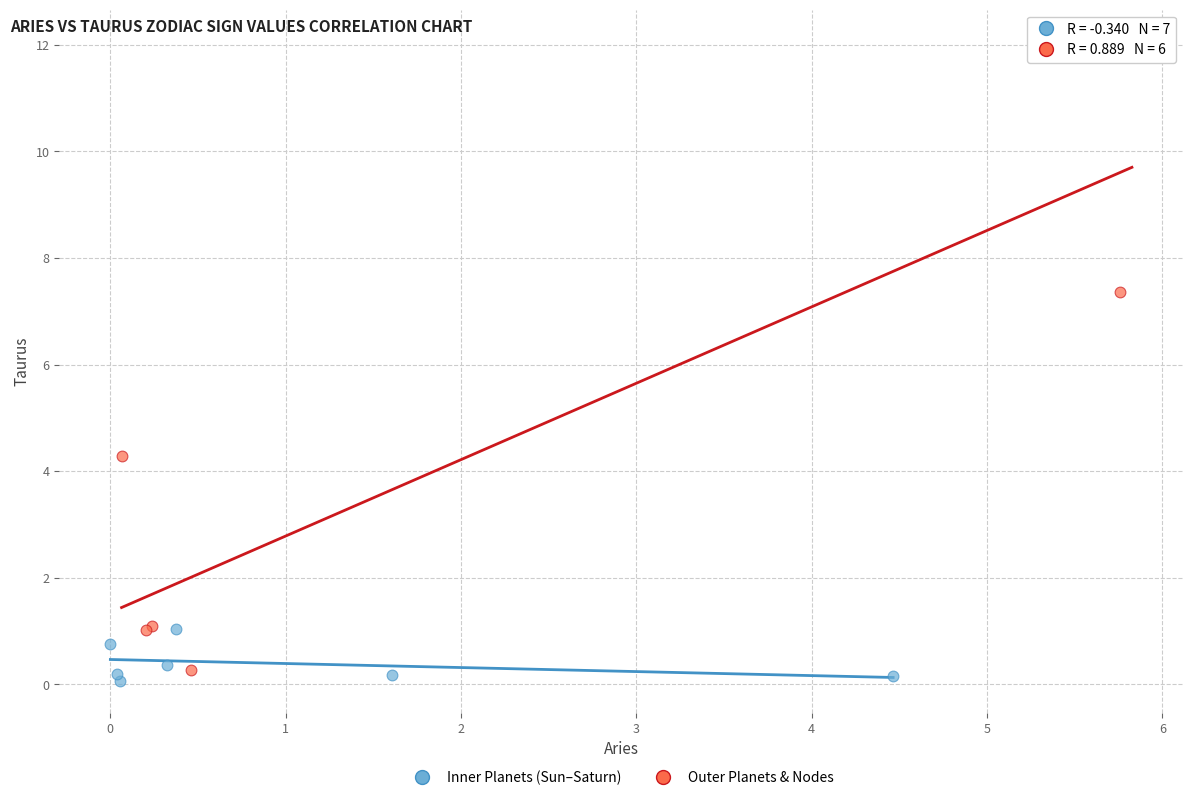

Which series has the widest spread of Y values?

Outer Planets & Nodes